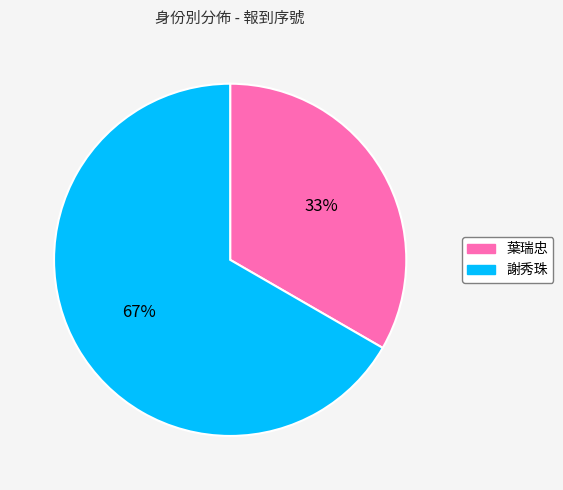

To the nearest percent, what percentage of the pie is 謝秀珠?

67%